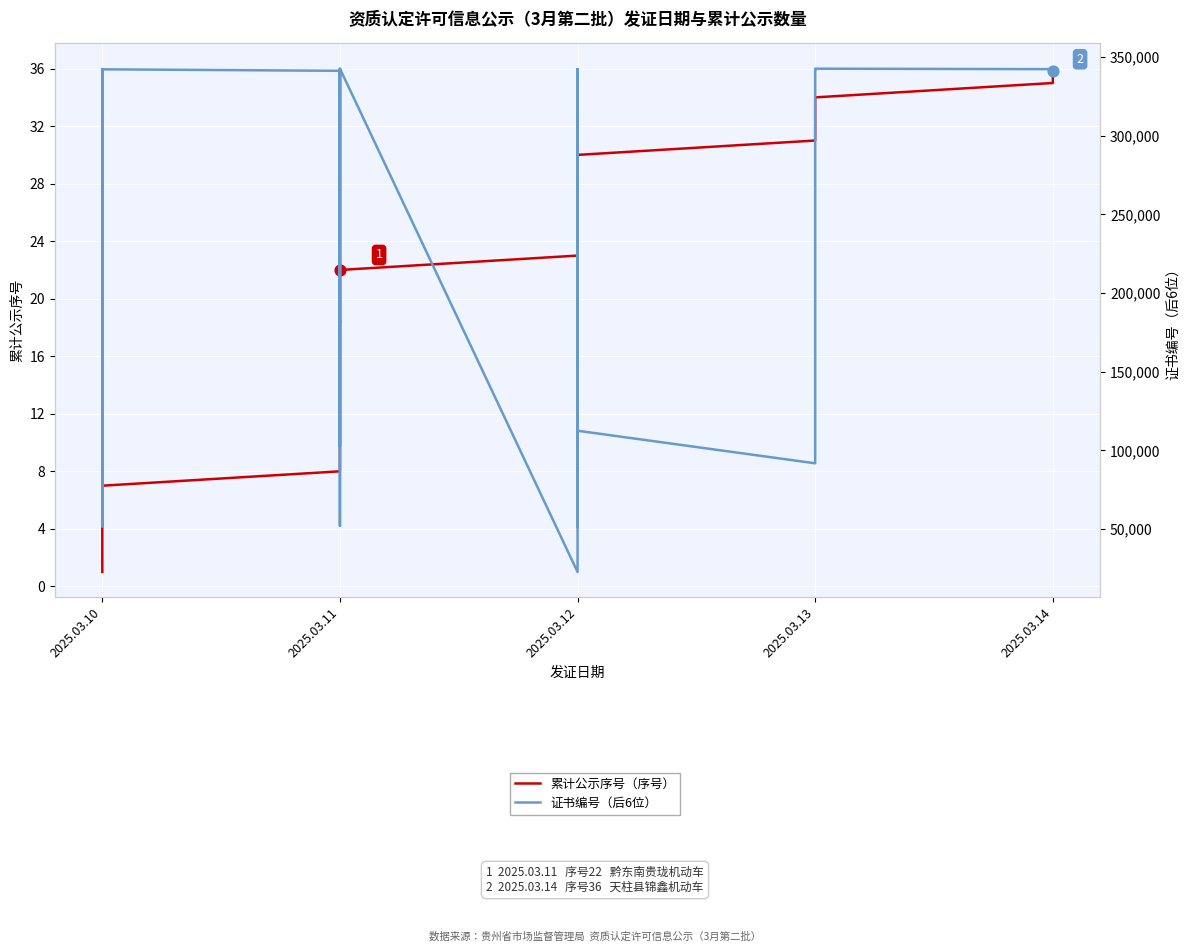

What are all the series names shown in the legend?

累计公示序号（序号）, 证书编号（后6位）